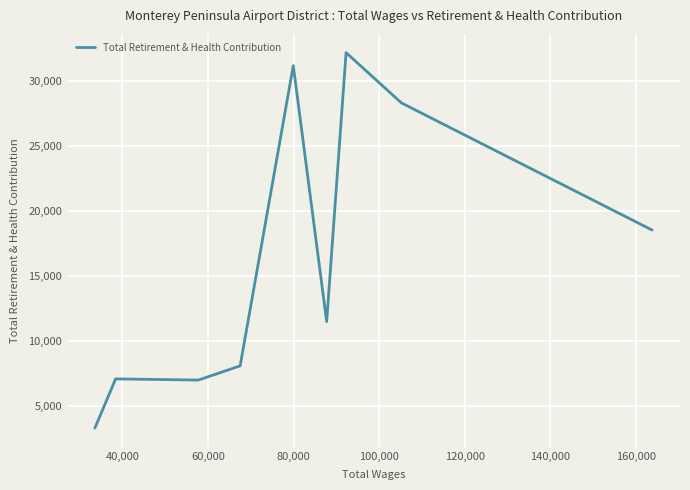

Does the chart display data point markers on the line(s)?

No